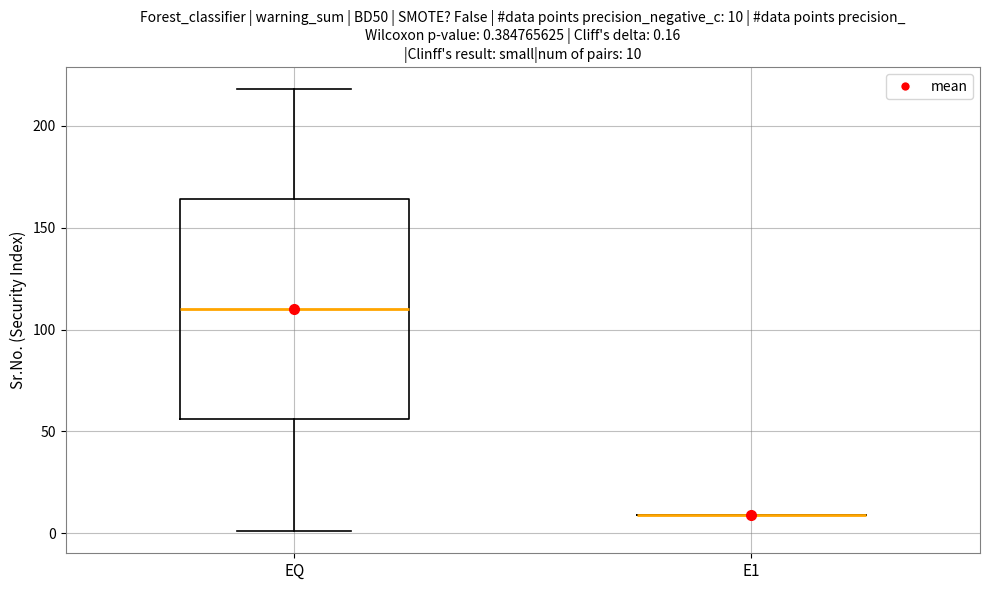

Which box is the tallest, from its lower edge to its upper edge?

EQ